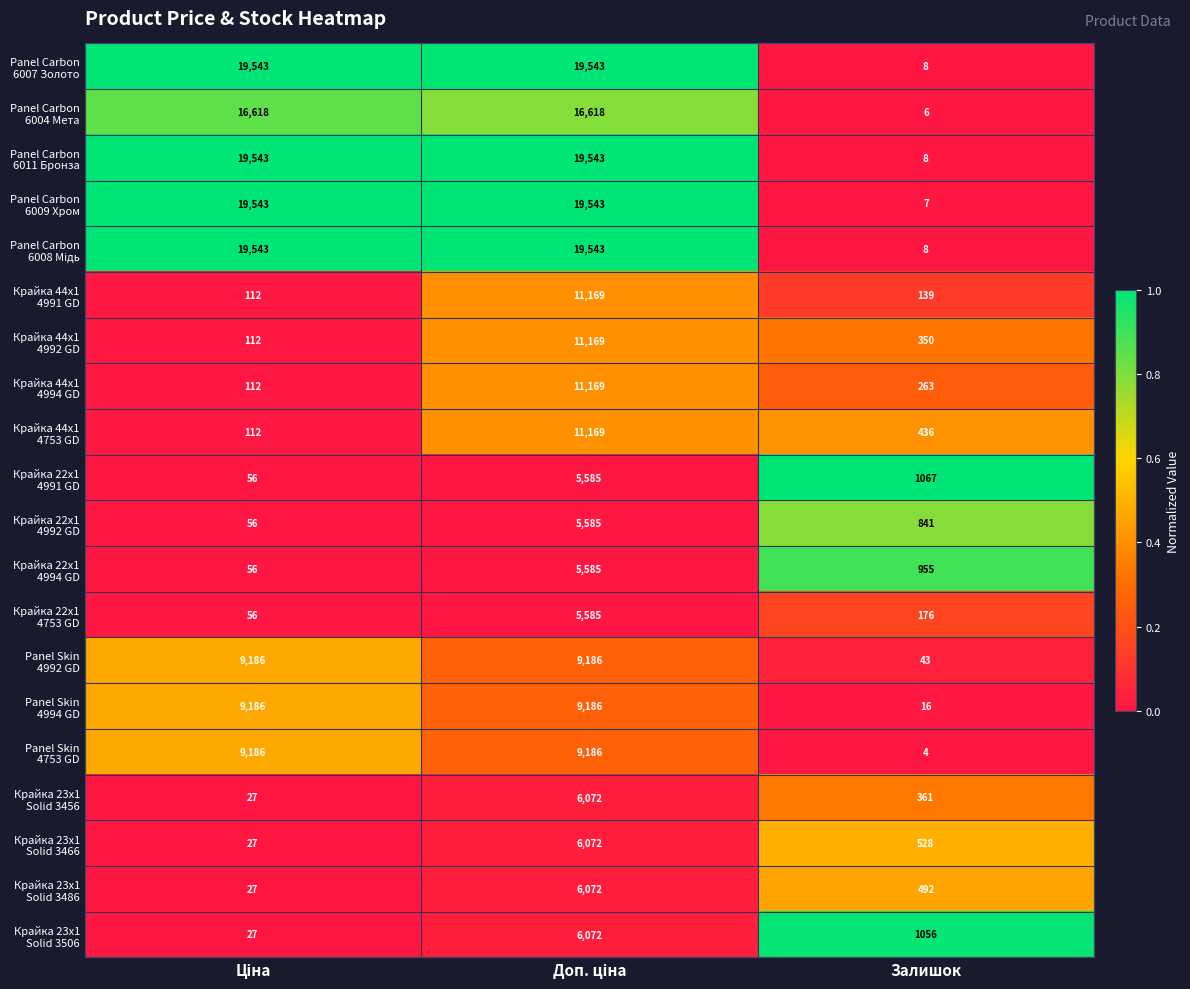

Which category has the lowest value across all series?

Залишок